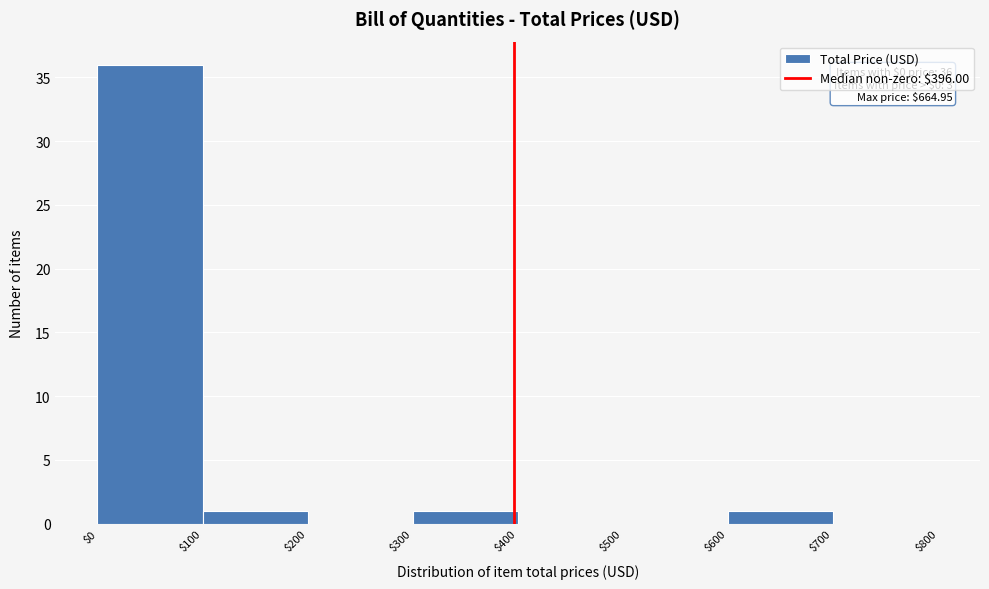

Over which range of the x-axis is the bar tallest?

$0 to $100